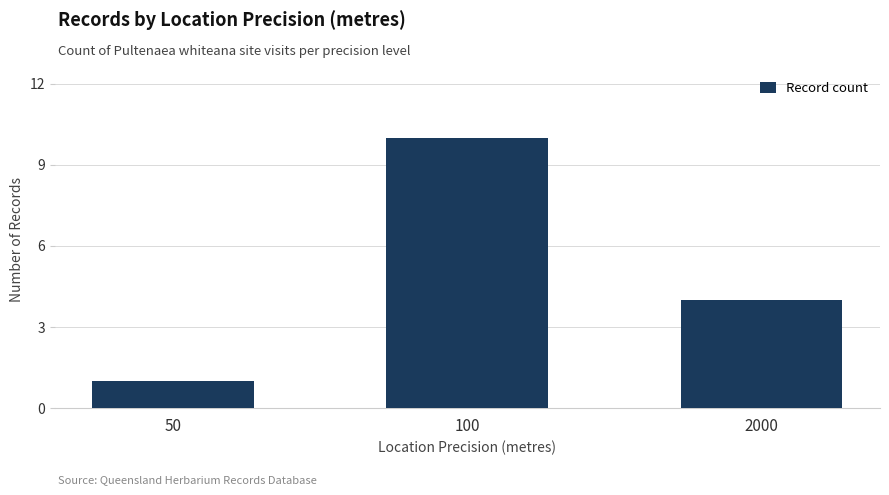

Count the values in the range 1 to 10.

3